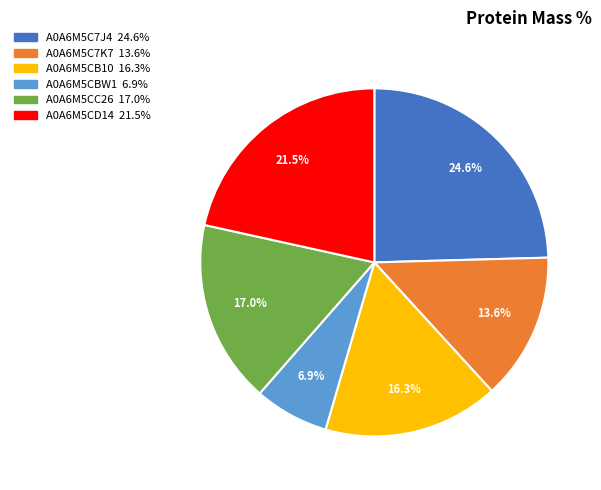

The A0A6M5C7K7 slice represents 24% of the pie. True or false?

False